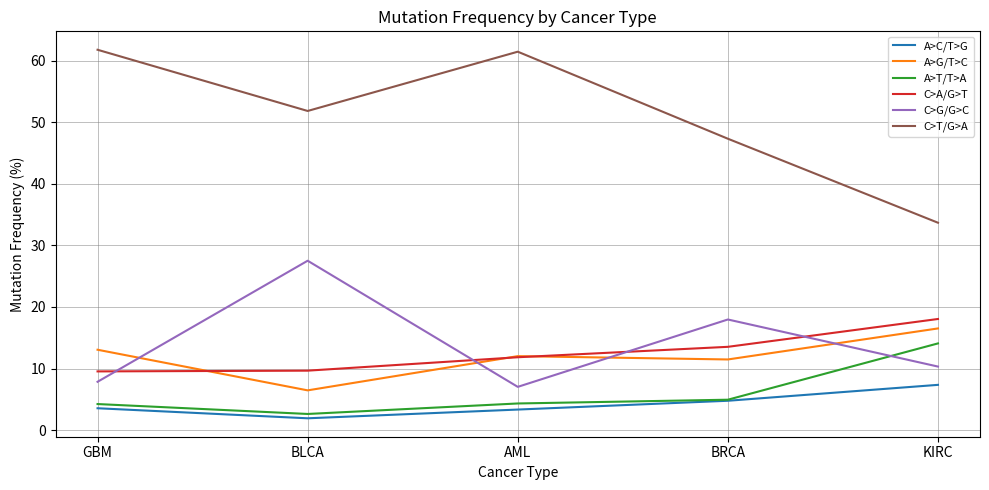

True or false: C>T/G>A and A>G/T>C intersect in this chart.

False